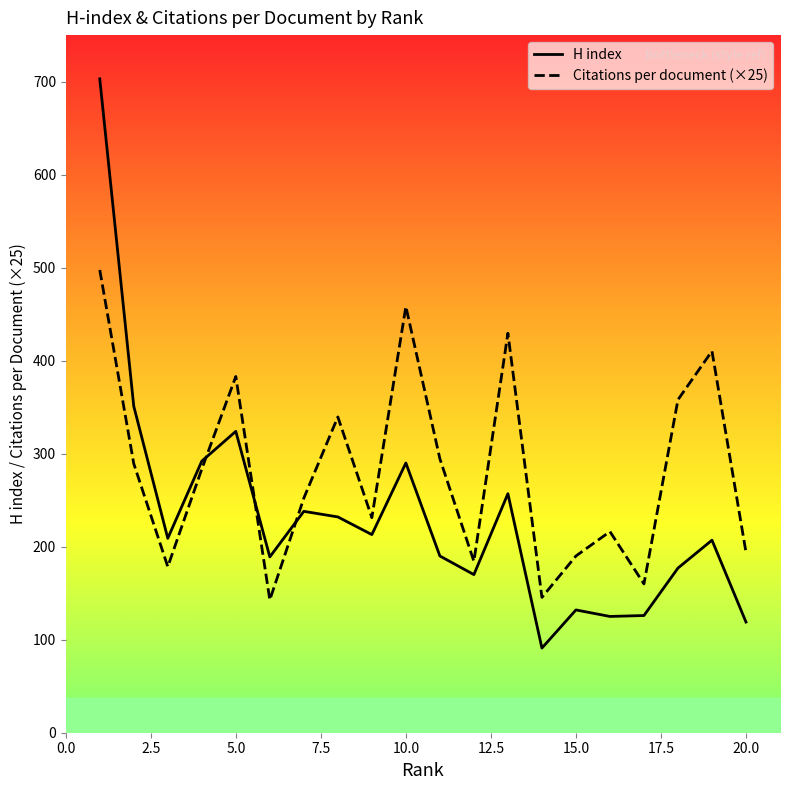

How many data points does each series have?

20